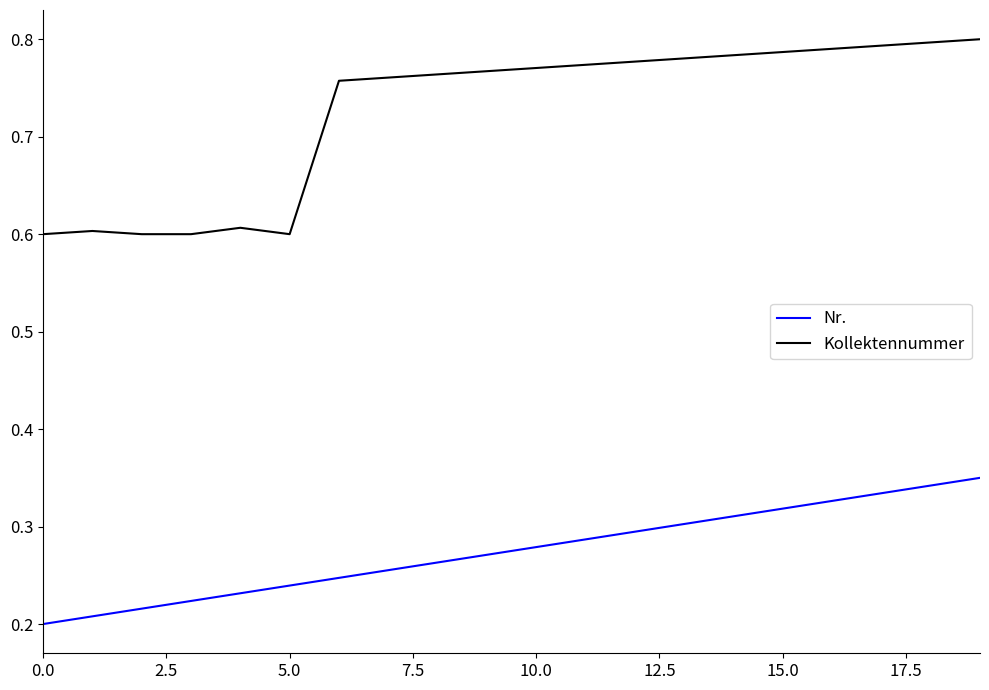

True or false: Nr. and Kollektennummer cross at least once.

False